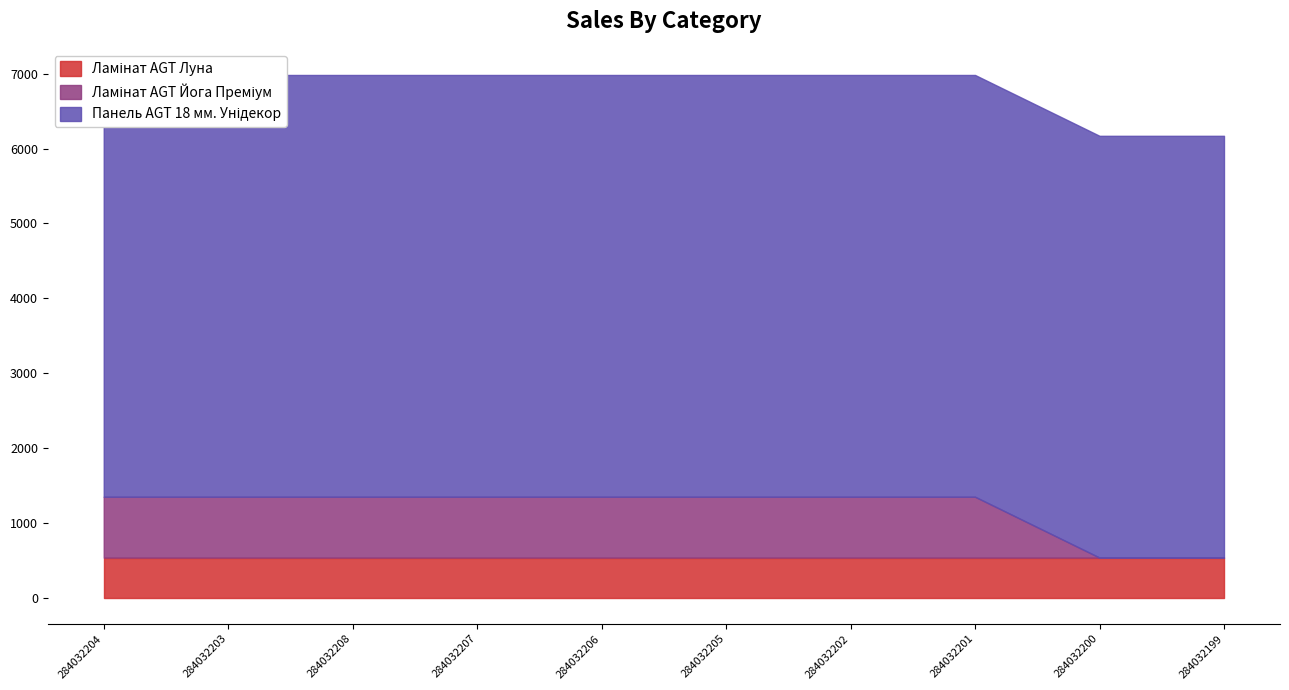

What are all the series names shown in the legend?

Ламінат AGT Луна, Ламінат AGT Йога Преміум, Панель AGT 18 мм. Унідекор